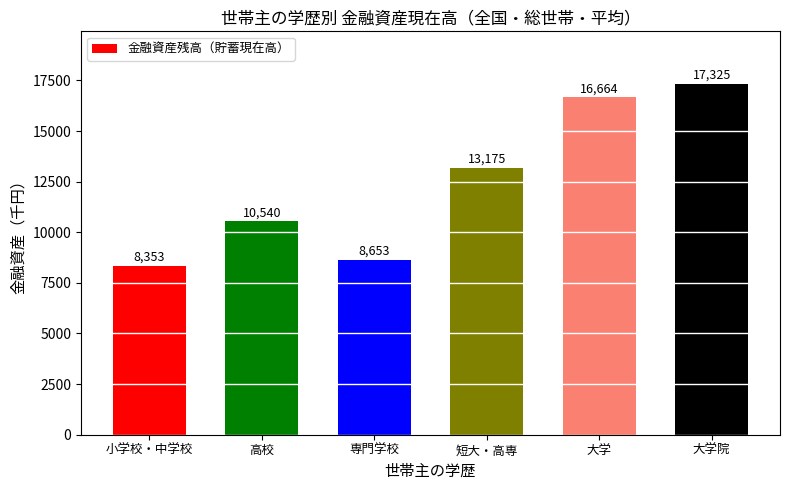

Reading left to right, what are all the values shown in this chart?

8353	10540	8653	13175	16664	17325